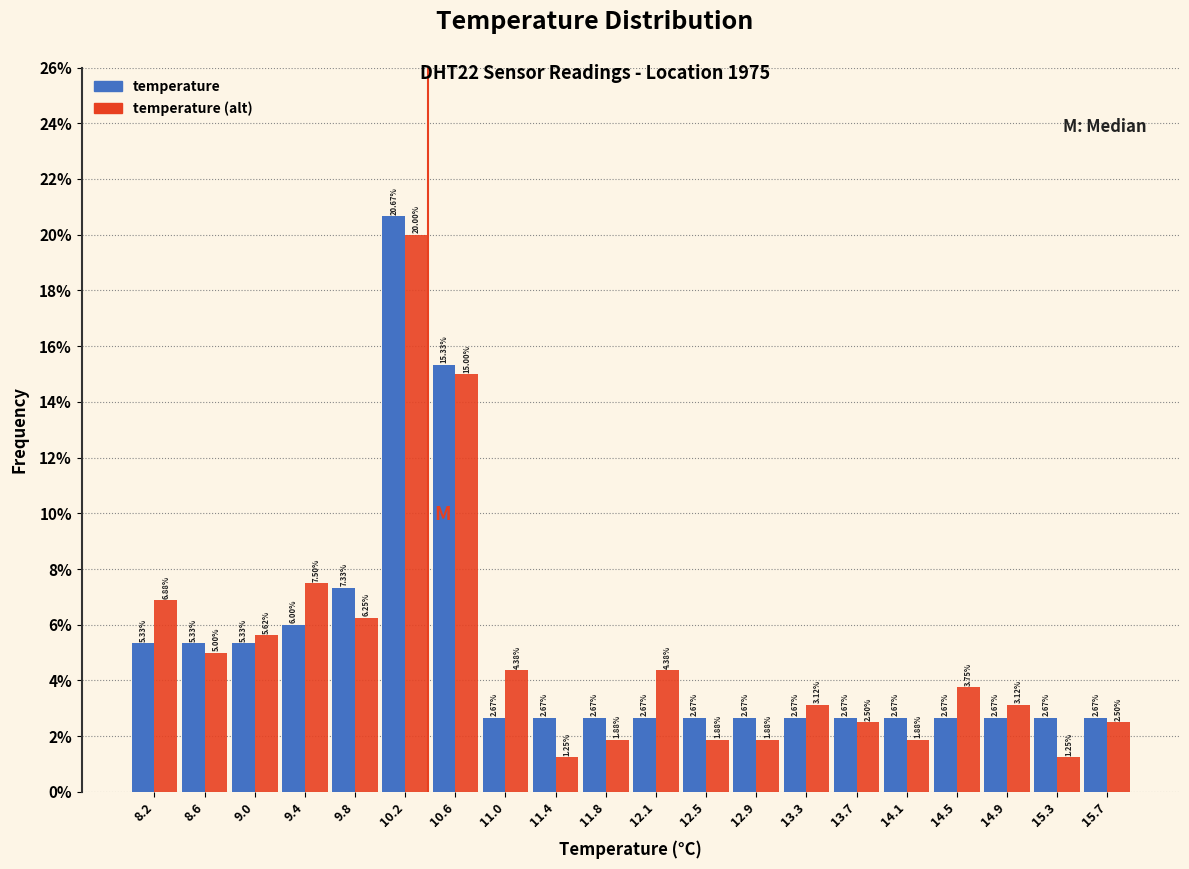

In the temperature (alt) series, which range on the x-axis has the tallest bar?

9.975 to 10.370